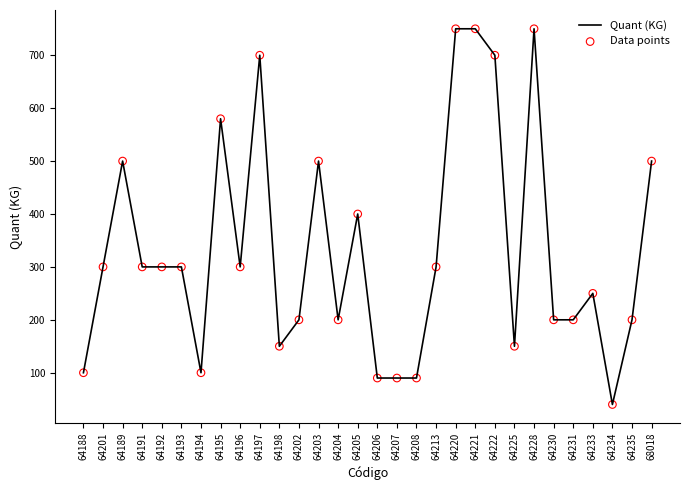

What is the difference between the maximum and minimum values?

710